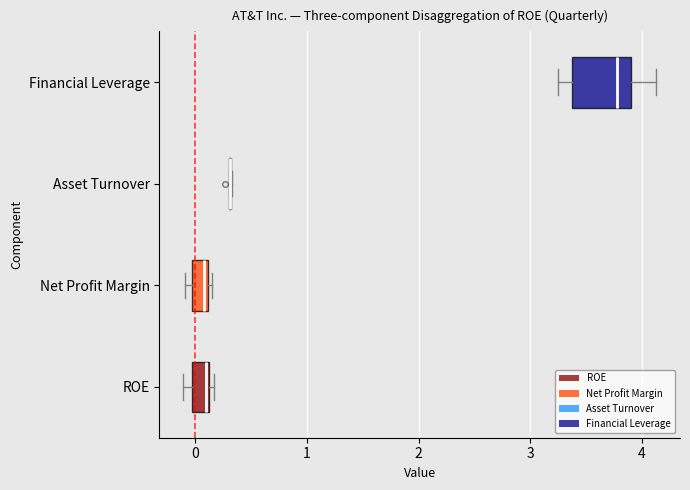

Comparing the boxes themselves (not the whiskers), which one is the widest?

Financial Leverage